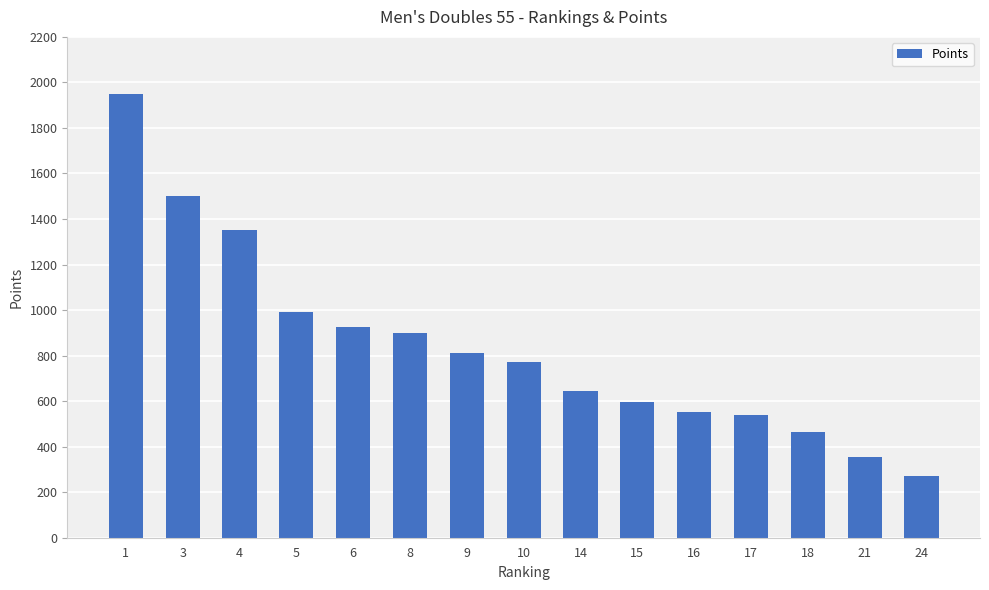

Is it true that the value at 5 is 990.0?

True